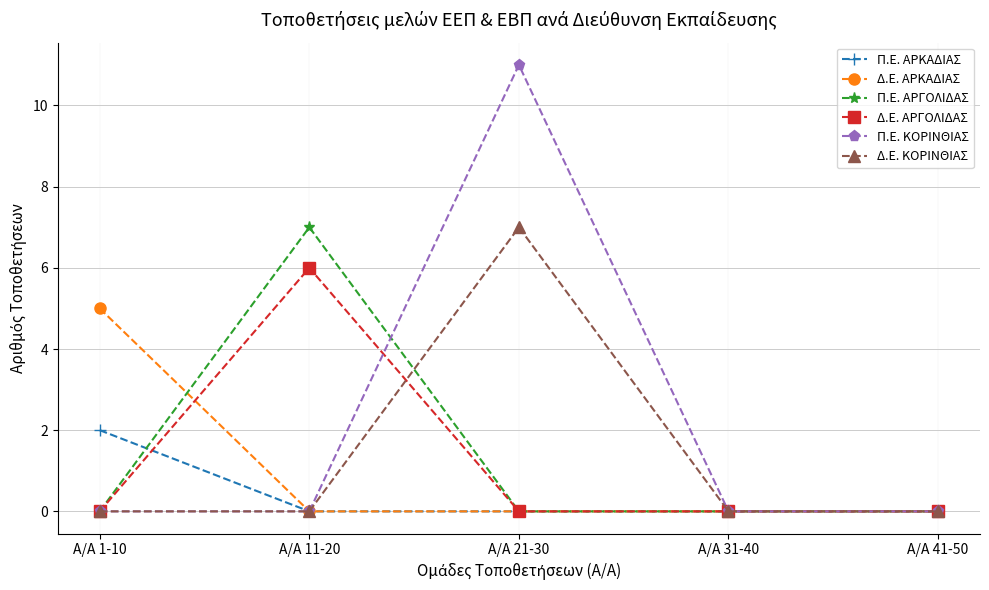

How many lines are shown in the chart?

6